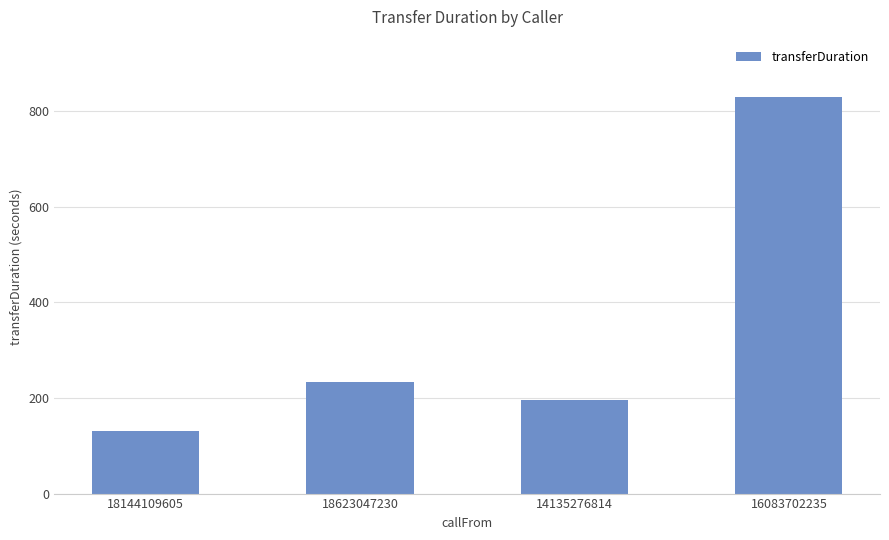

Rank the categories by value from lowest to highest.

18144109605, 14135276814, 18623047230, 16083702235